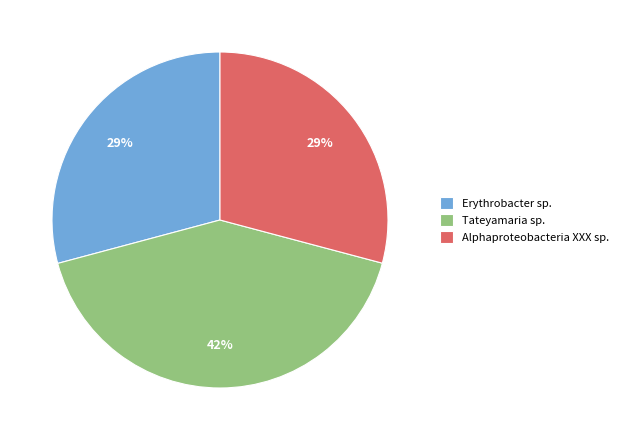

Is Tateyamaria sp. the majority of the pie?

No